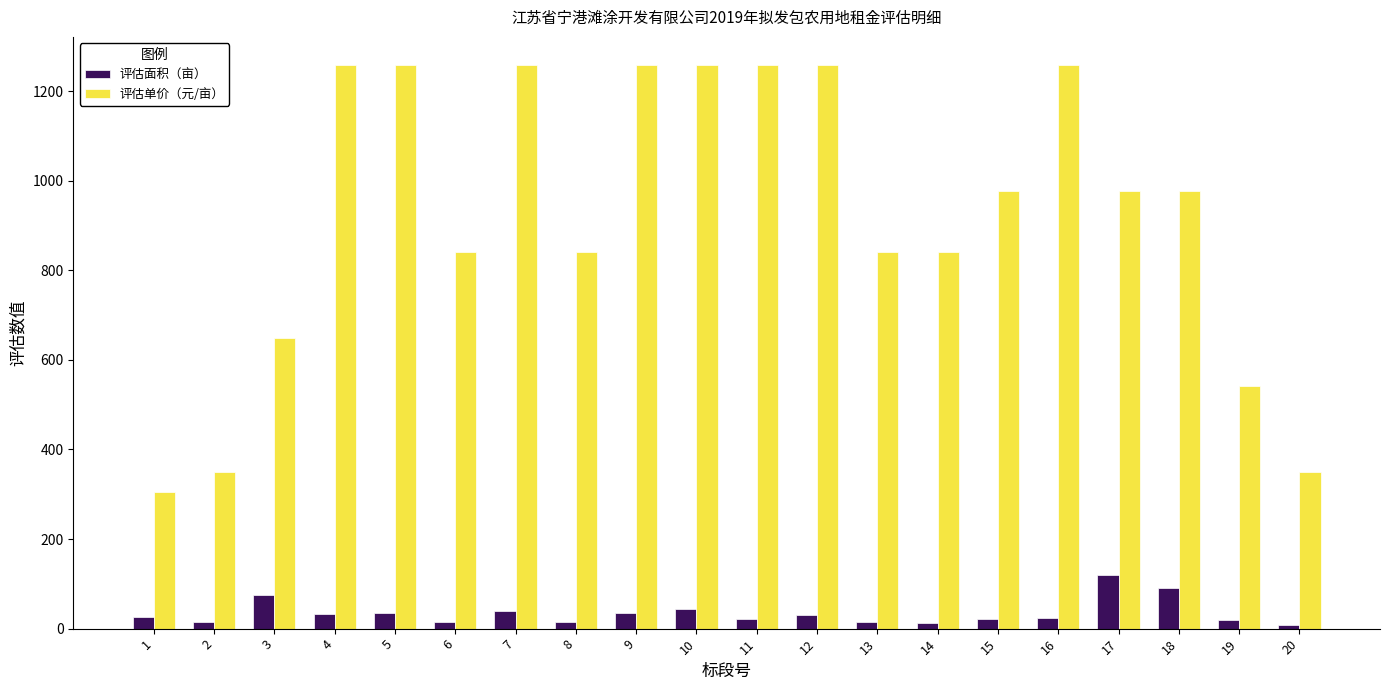

Which series has the largest total across all categories?

评估单价（元/亩）